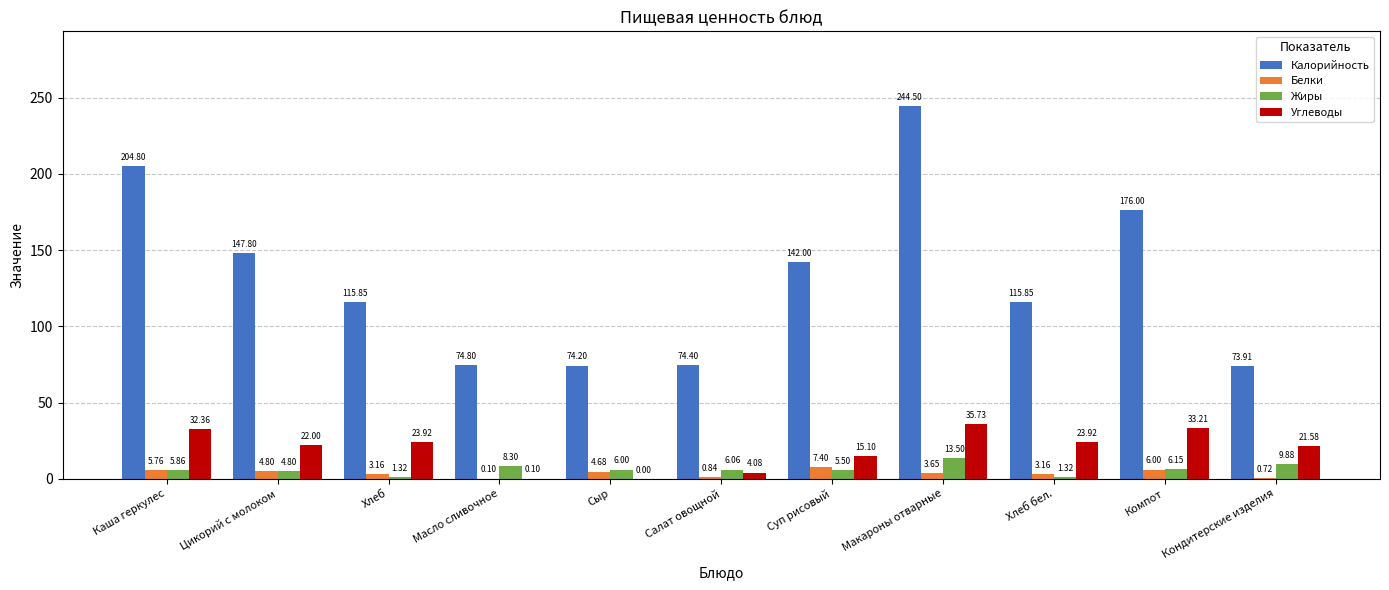

At which label is Жиры closest to 7?

Компот